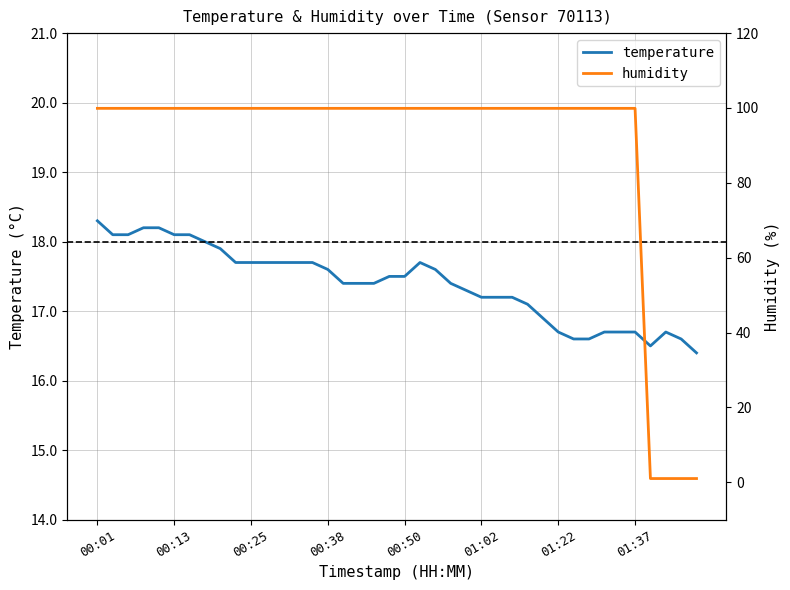

What position from the left is 00:01?

1